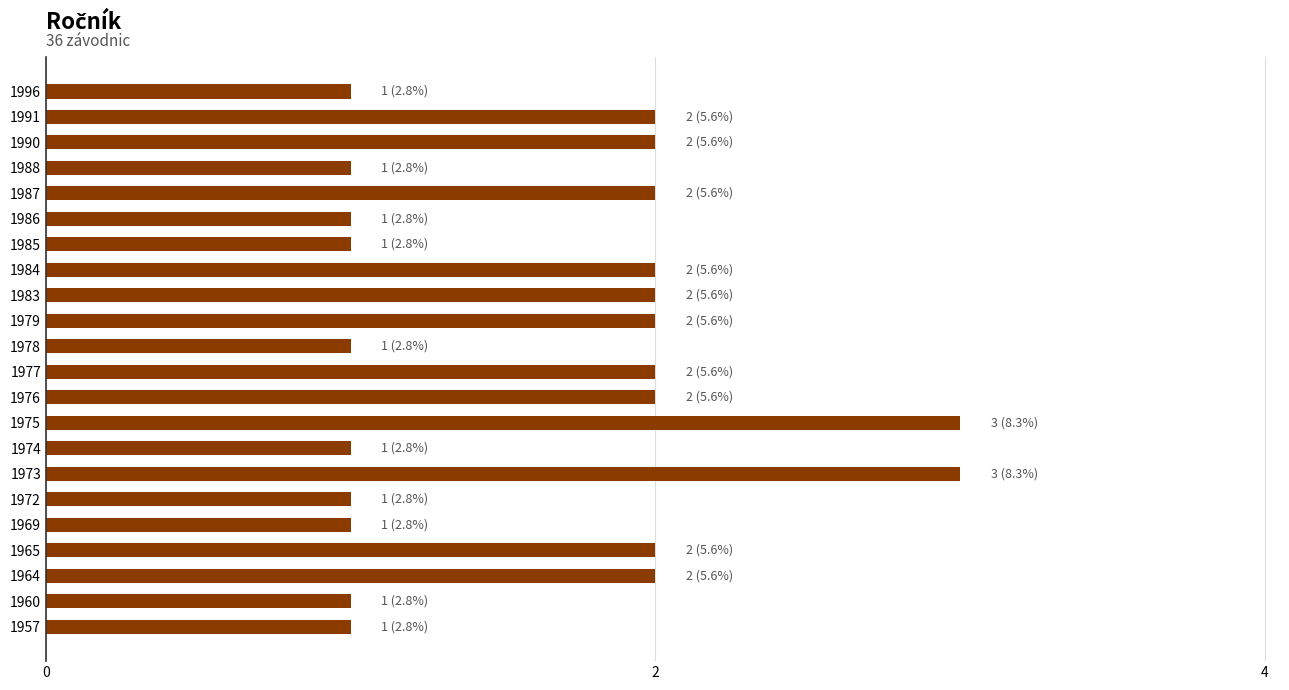

True or false: the data shows 3 at 1990.

False